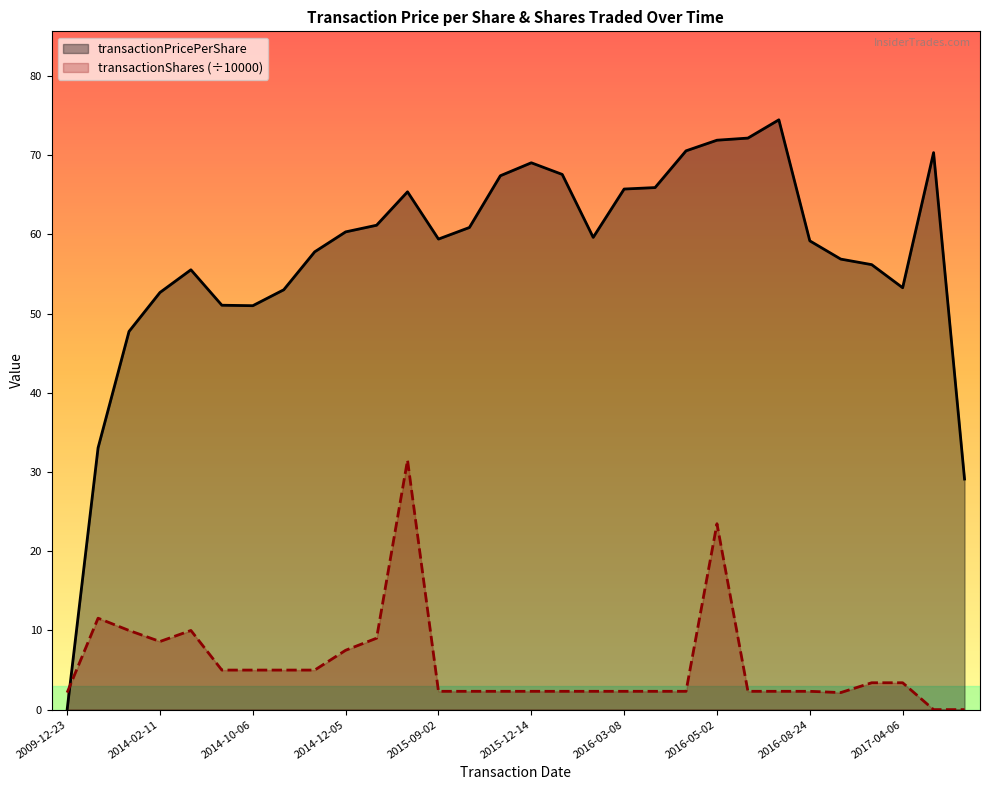

Reading right to left, what are all the values shown in this chart?

transactionPricePerShare: 2020-02-03=29.1	2018-03-08=70.3	2017-04-06=53.3	2017-03-27=56.2	2016-09-07=56.9	2016-08-24=59.2	2016-07-07=74.4	2016-06-28=72.1	2016-05-02=71.9	2016-05-04=70.5	2016-04-04=65.9	2016-03-08=65.7	2016-02-11=59.6	2016-01-04=67.6	2015-12-14=69.0	2015-11-19=67.4	2015-10-05=60.9	2015-09-02=59.4	2015-08-03=65.4	2015-01-29=61.1	2014-12-05=60.3	2014-11-05=57.8	2014-10-24=53.0	2014-10-06=51.0	2014-09-08=51.0	2014-03-06=55.5	2014-02-11=52.7	2013-06-04=47.7	2012-09-05=33.0	2009-12-23=0.0
transactionShares: 2020-02-03=0.0	2018-03-08=0.0	2017-04-06=3.4	2017-03-27=3.4	2016-09-07=2.2	2016-08-24=2.3	2016-07-07=2.3	2016-06-28=2.3	2016-05-02=23.5	2016-05-04=2.3	2016-04-04=2.3	2016-03-08=2.3	2016-02-11=2.3	2016-01-04=2.3	2015-12-14=2.3	2015-11-19=2.3	2015-10-05=2.3	2015-09-02=2.3	2015-08-03=31.5	2015-01-29=9.0	2014-12-05=7.5	2014-11-05=5.0	2014-10-24=5.0	2014-10-06=5.0	2014-09-08=5.0	2014-03-06=10.0	2014-02-11=8.6	2013-06-04=10.0	2012-09-05=11.6	2009-12-23=2.2